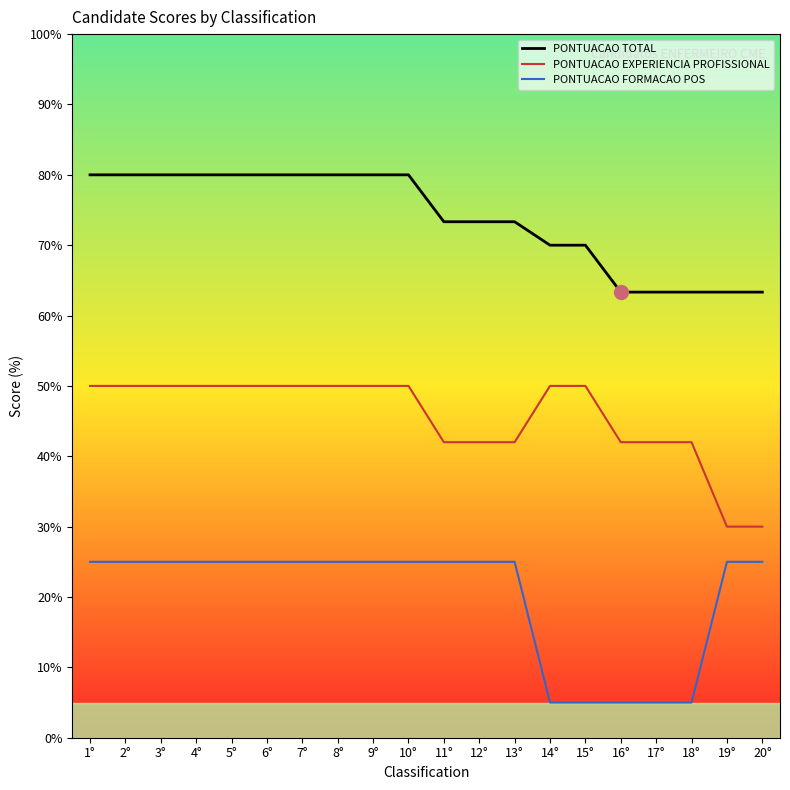

Reading left to right, what are all the values shown in this chart?

PONTUACAO TOTAL: 80.0	80.0	80.0	80.0	80.0	80.0	80.0	80.0	80.0	80.0	73.3	73.3	73.3	70.0	70.0	63.3	63.3	63.3	63.3	63.3
PONTUACAO EXPERIENCIA PROFISSIONAL: 50.0	50.0	50.0	50.0	50.0	50.0	50.0	50.0	50.0	50.0	42.0	42.0	42.0	50.0	50.0	42.0	42.0	42.0	30.0	30.0
PONTUACAO FORMACAO POS: 25.0	25.0	25.0	25.0	25.0	25.0	25.0	25.0	25.0	25.0	25.0	25.0	25.0	5.0	5.0	5.0	5.0	5.0	25.0	25.0